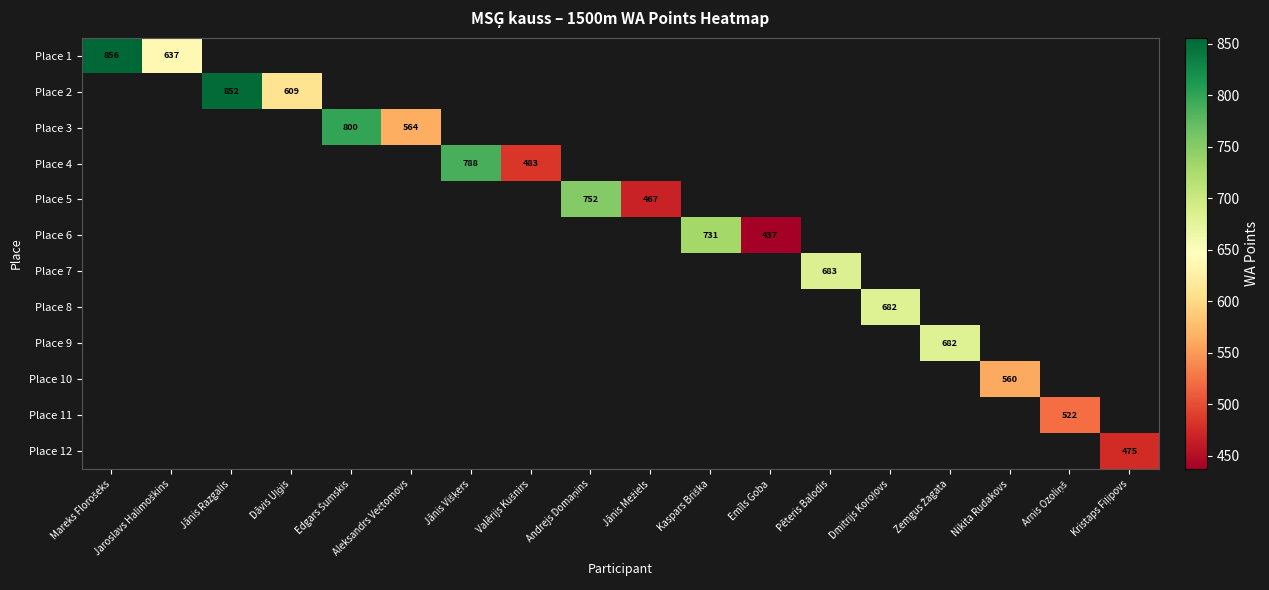

Which category has the lowest value across all series?

Emīls Goba